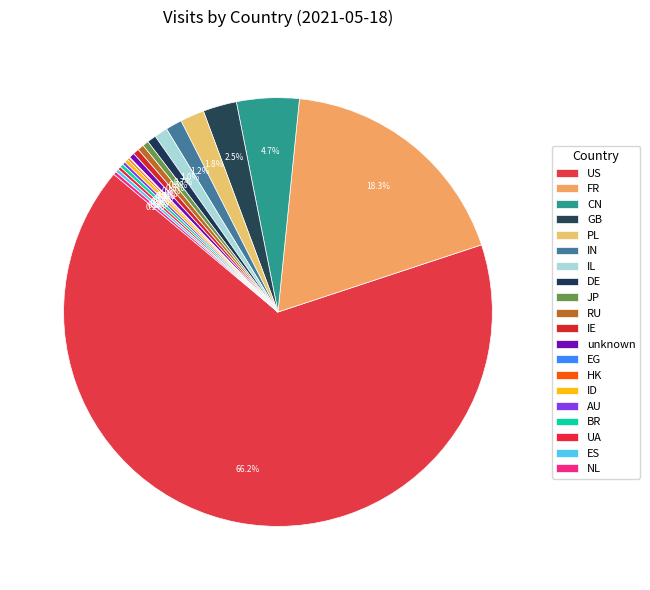

Does any single category account for the majority?

Yes